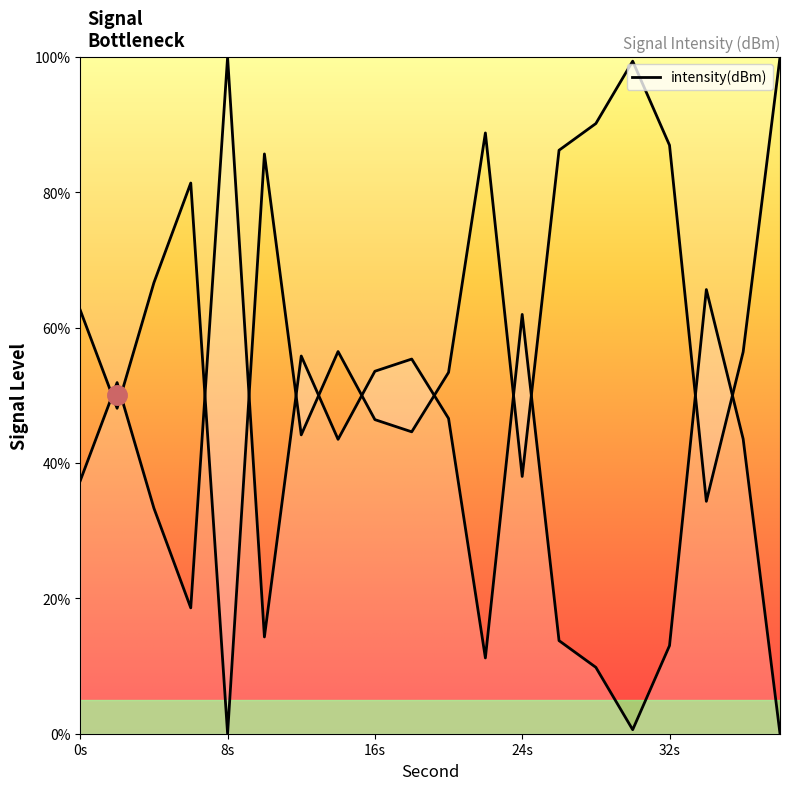

At which label is the value closest to 50?

2